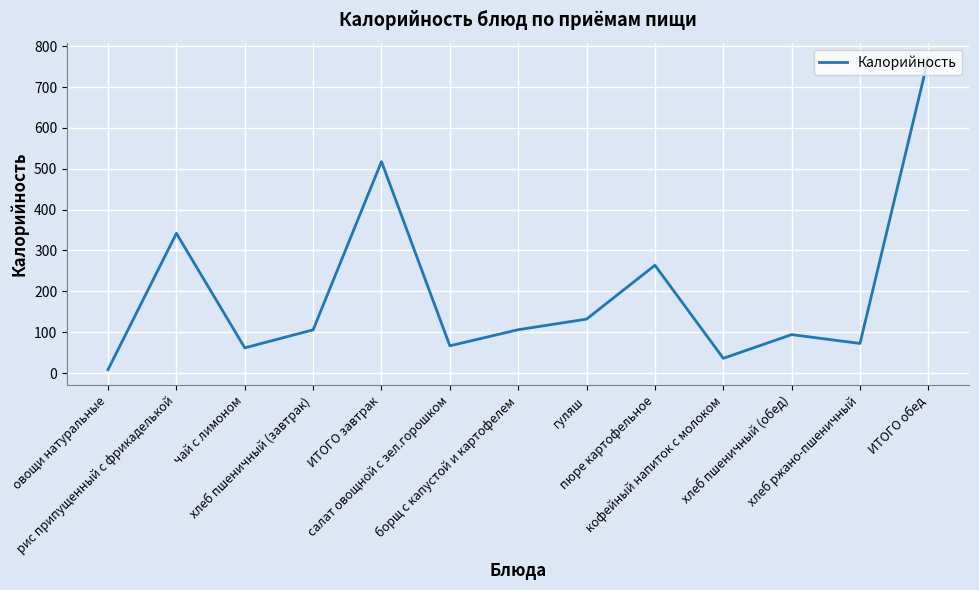

What is the greatest value displayed?

770.8